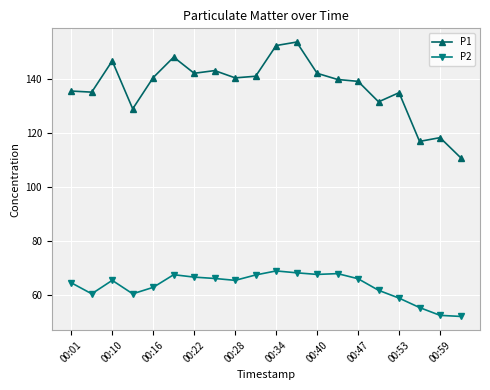

Which series has the largest total across all categories?

P1